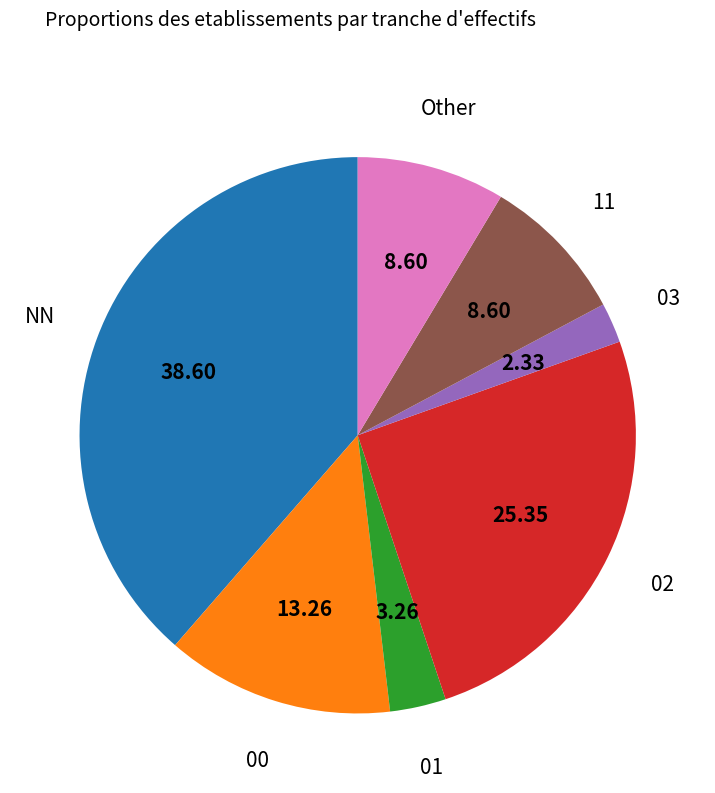

Is there a majority slice in this chart?

No